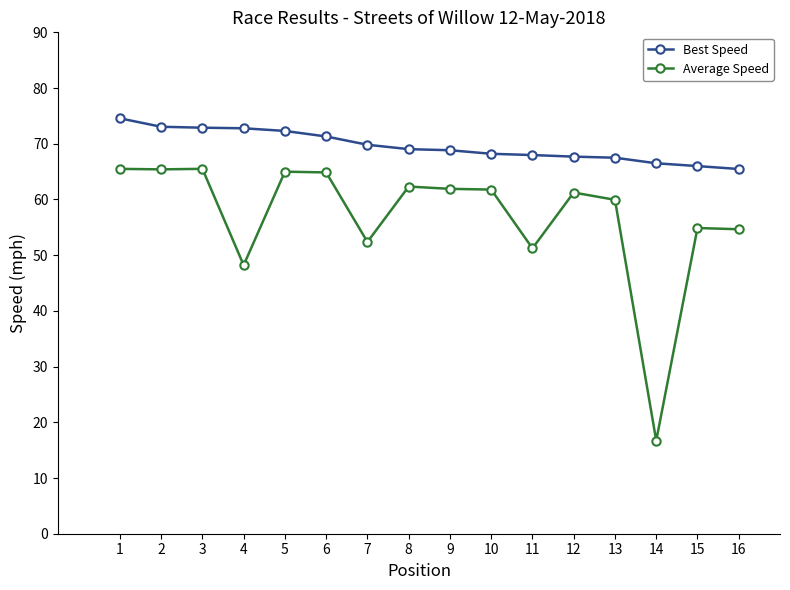

Between 2 and 4, which series saw the biggest shift?

Average Speed